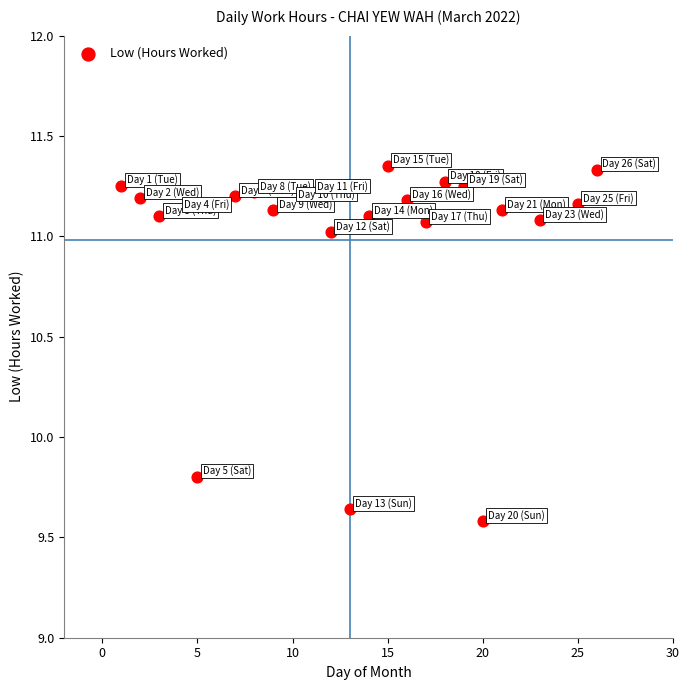

What Y value in the scatter plot is closest to 10?

9.8